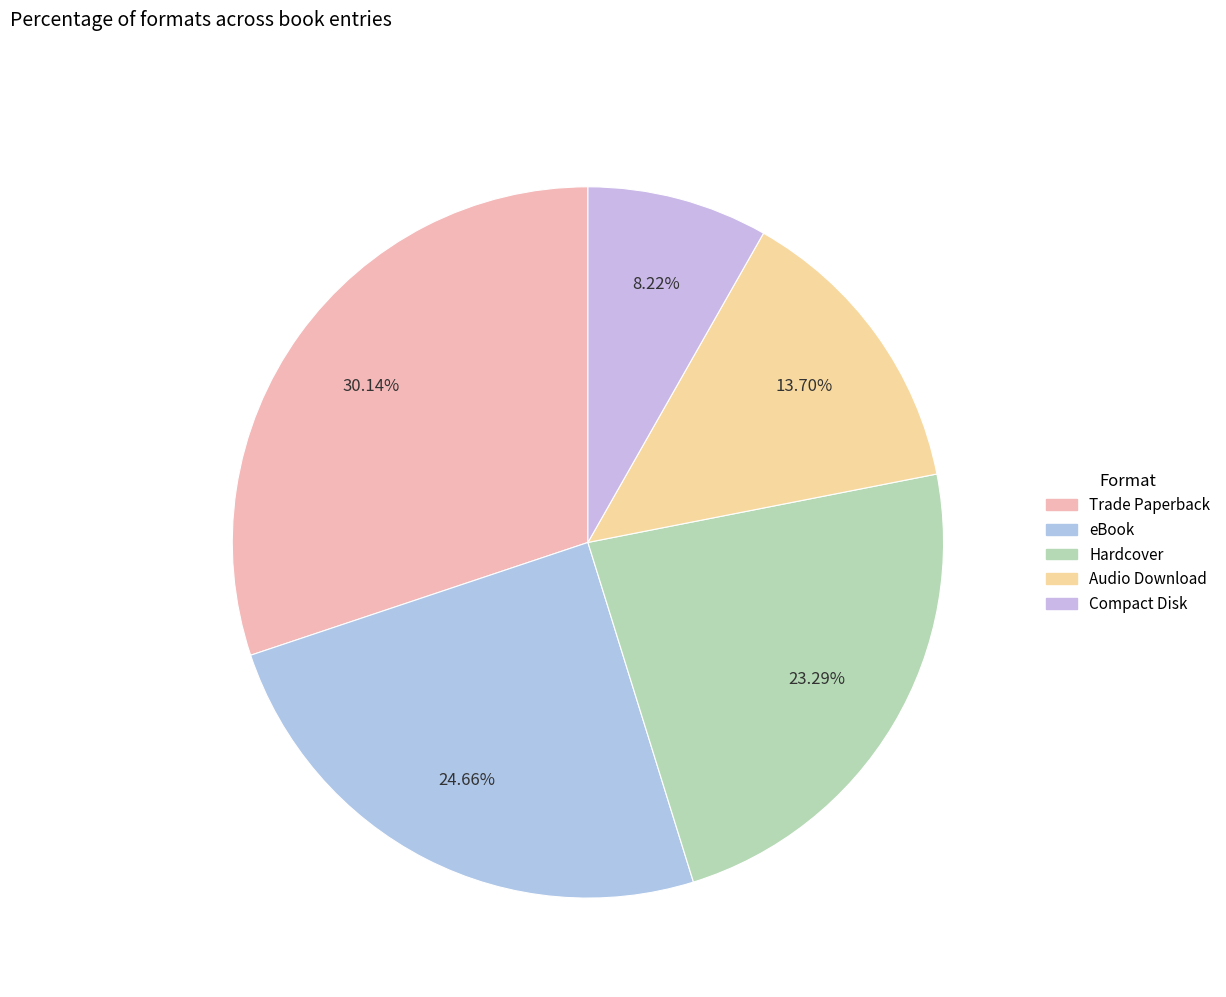

Between Audio Download and eBook, which is larger?

eBook